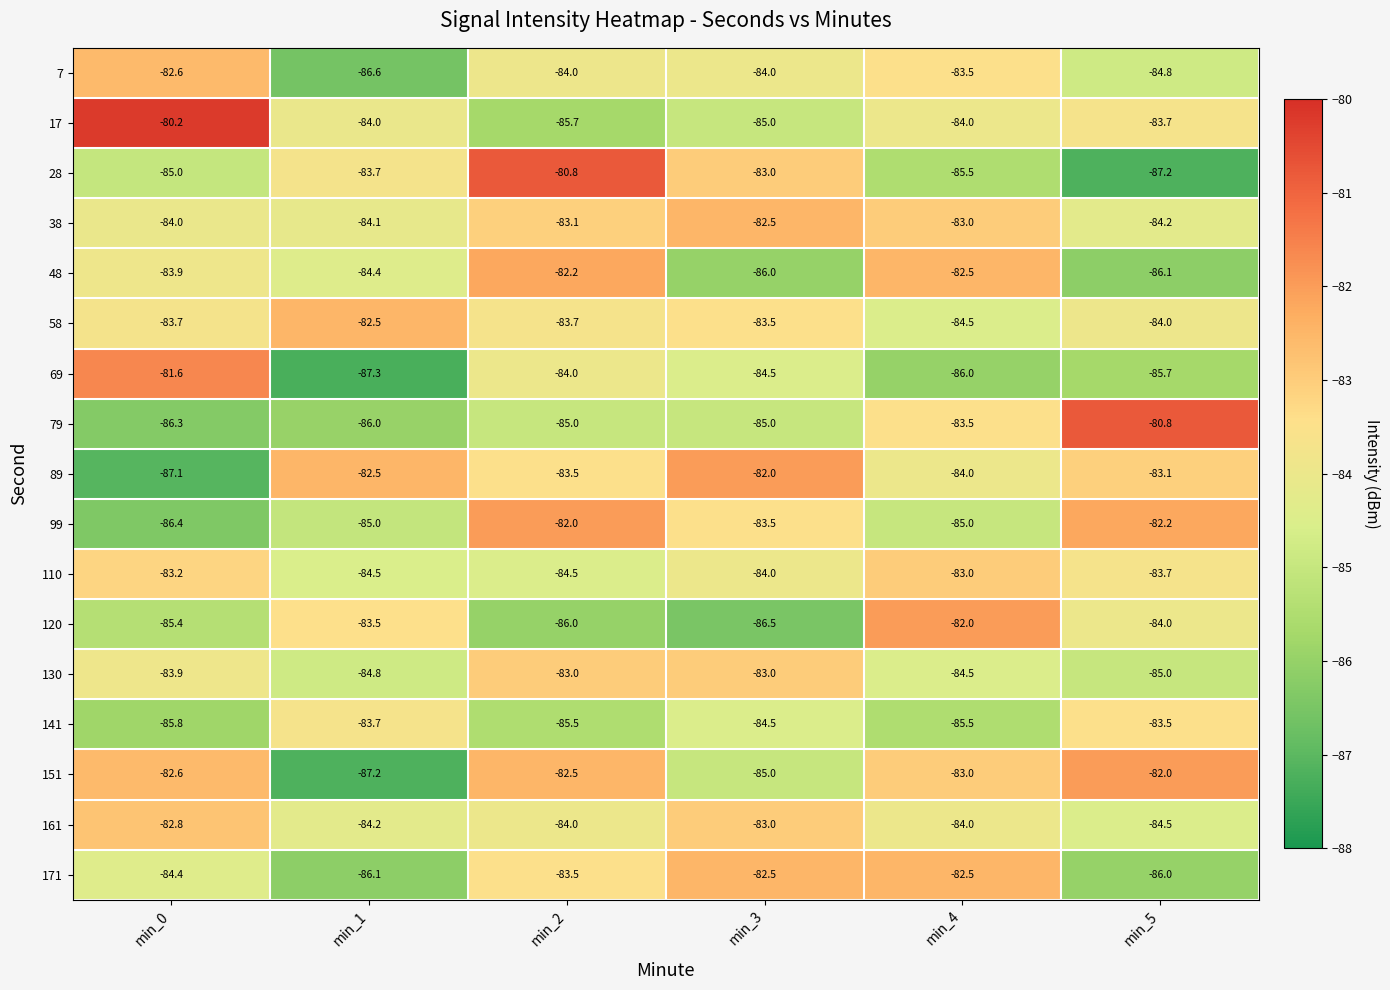

What is the difference between the 48 values at min_5 and min_4?

3.6